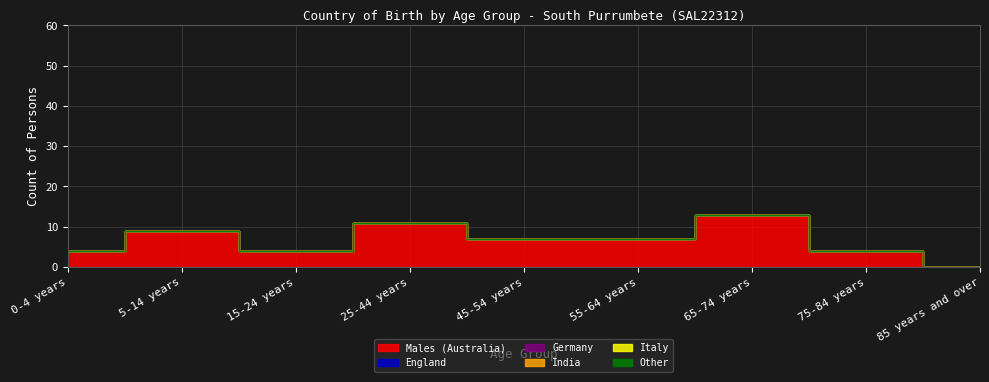

Which series has the largest total across all categories?

Males (Australia)